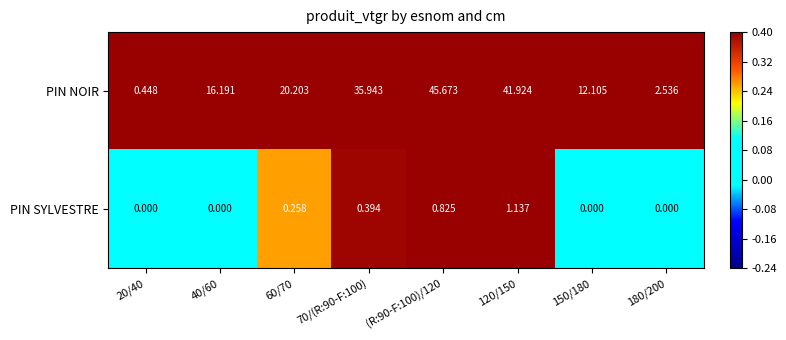

Which series has the largest total across all categories?

PIN NOIR